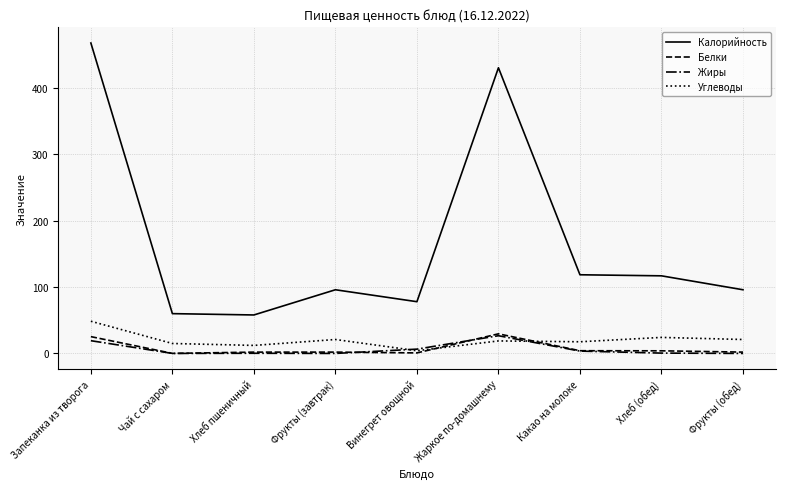

True or false: Белки and Калорийность cross at least once.

False